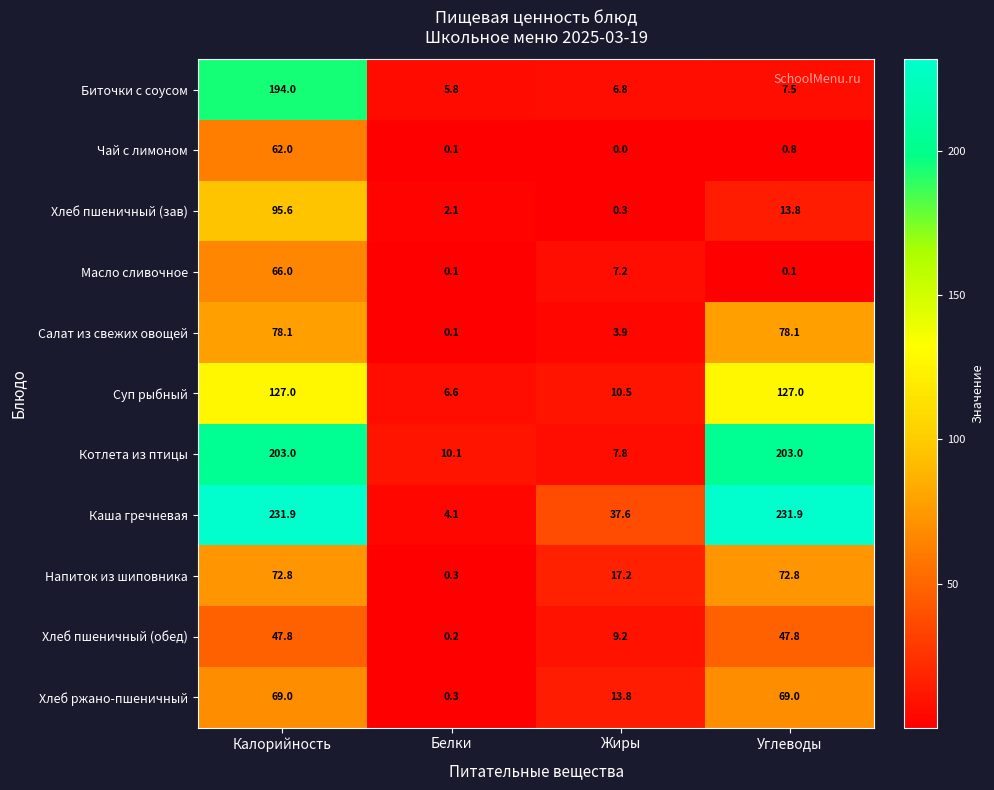

Which series has the largest total across all categories?

Каша гречневая